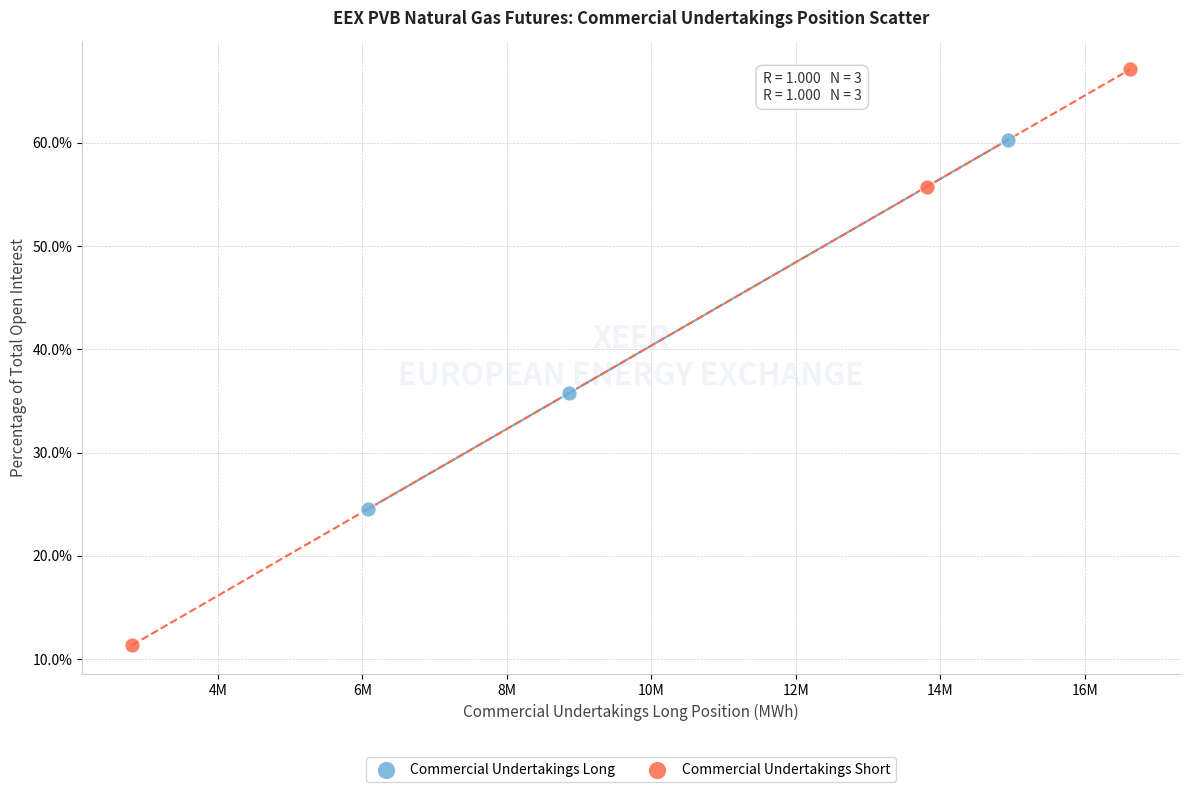

Which series reaches the maximum Y coordinate?

Commercial Undertakings Short